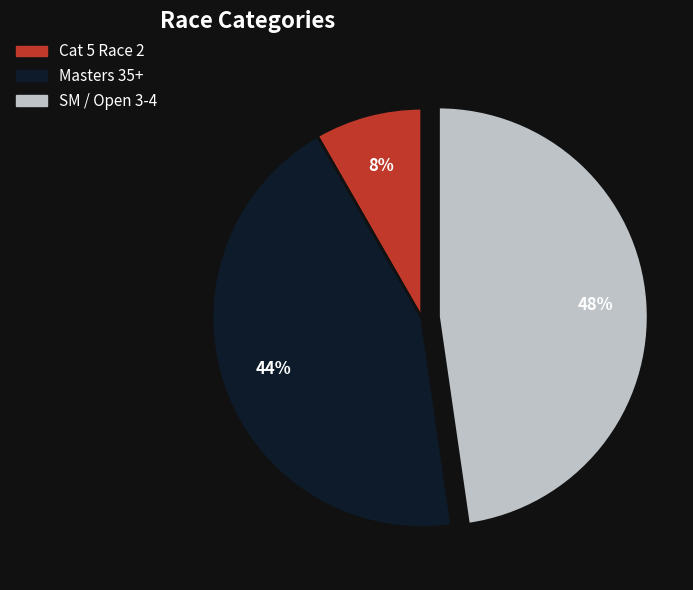

The Cat 5 Race 2 slice represents 8% of the pie. True or false?

True